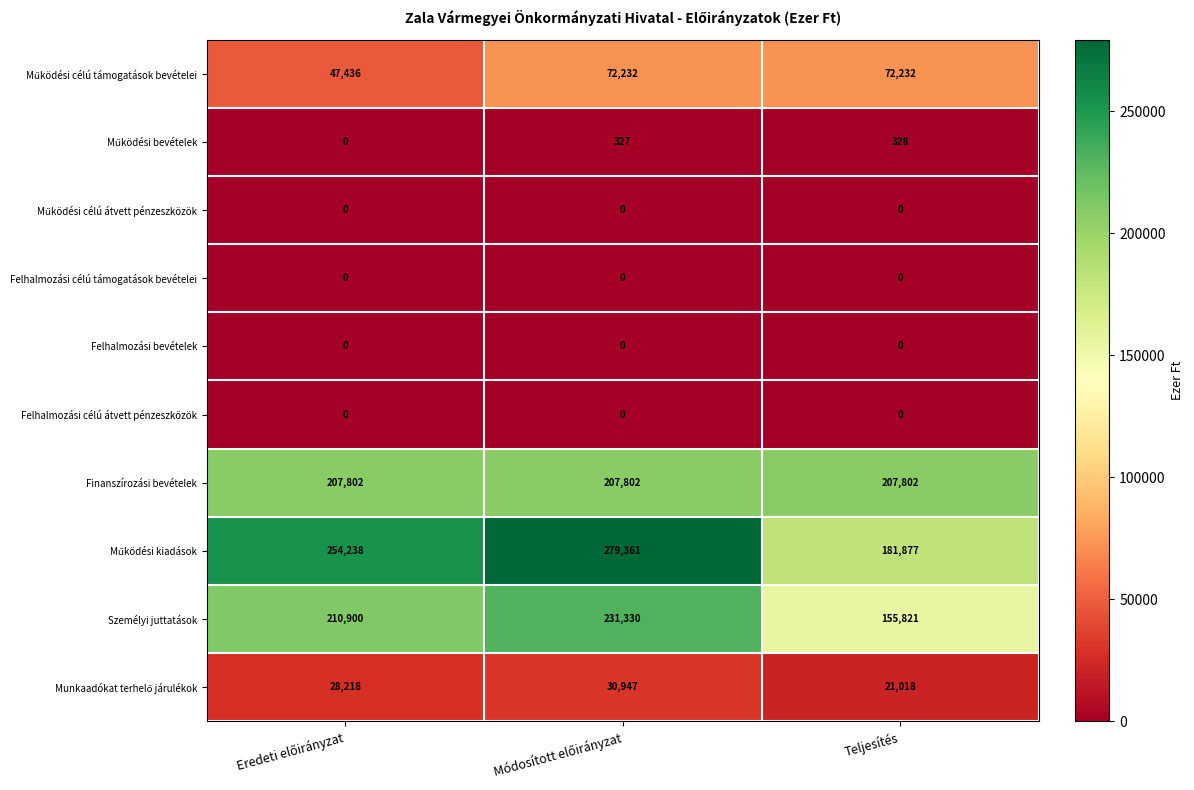

Is it true that Felhalmozási célú átvett pénzeszközök equals 0 at Teljesítés?

True